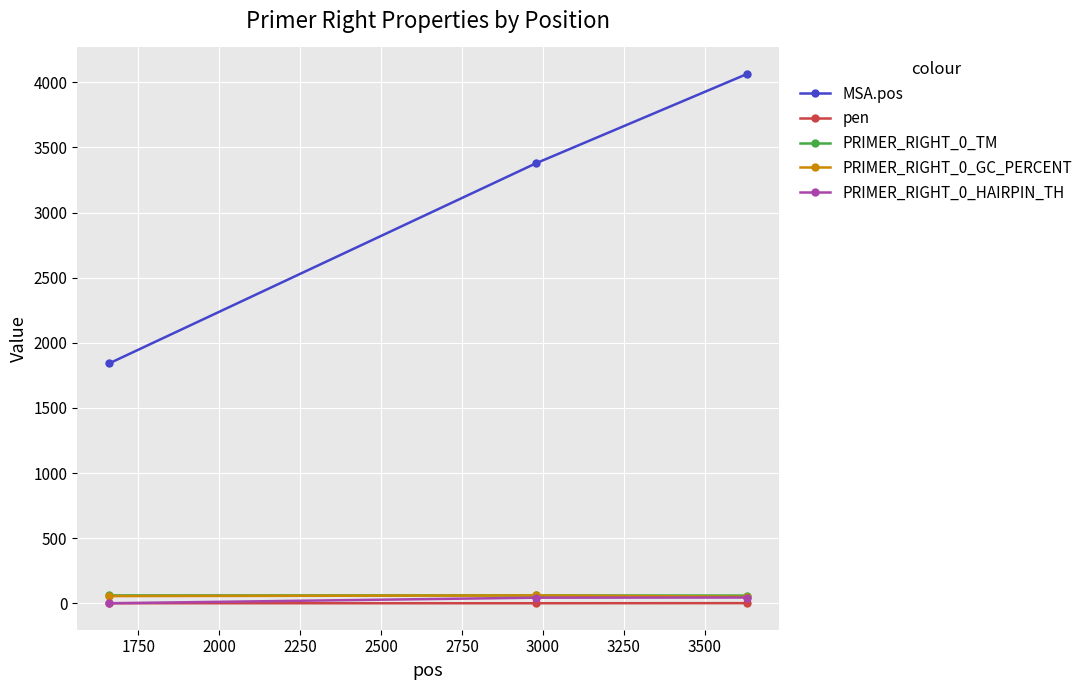

What is the highest value of the MSA.pos series?

4065.0